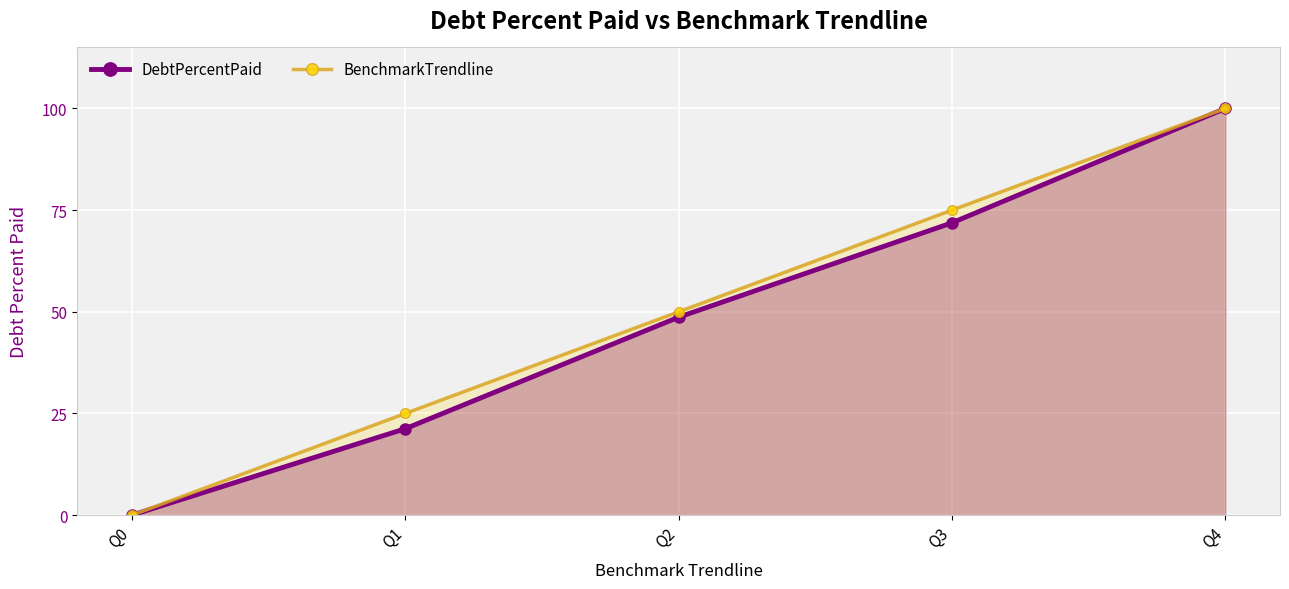

Rank the series by their average value, from lowest to highest.

DebtPercentPaid, BenchmarkTrendline